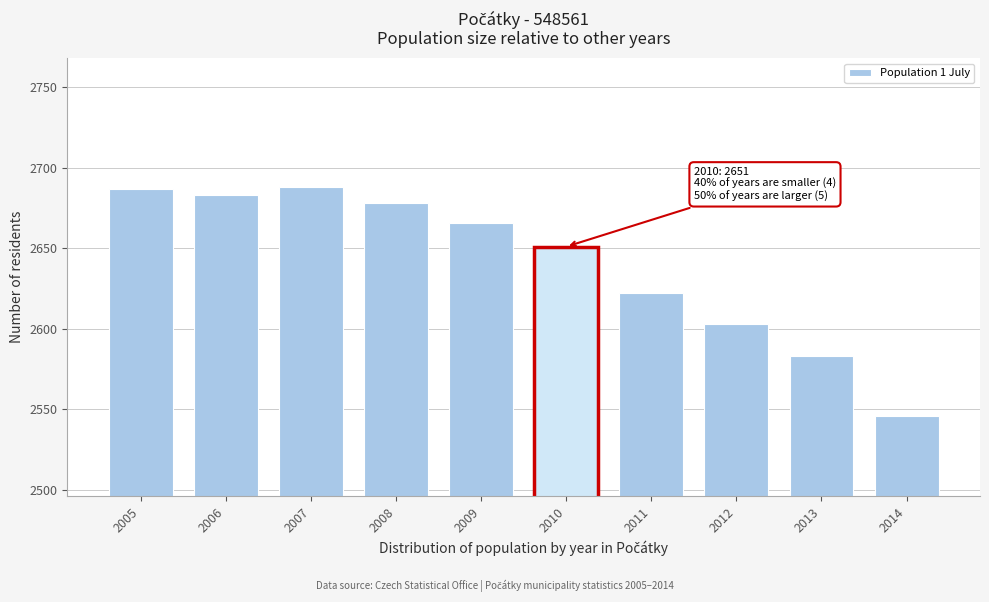

What is the change in value from 2013 to 2014?

-37